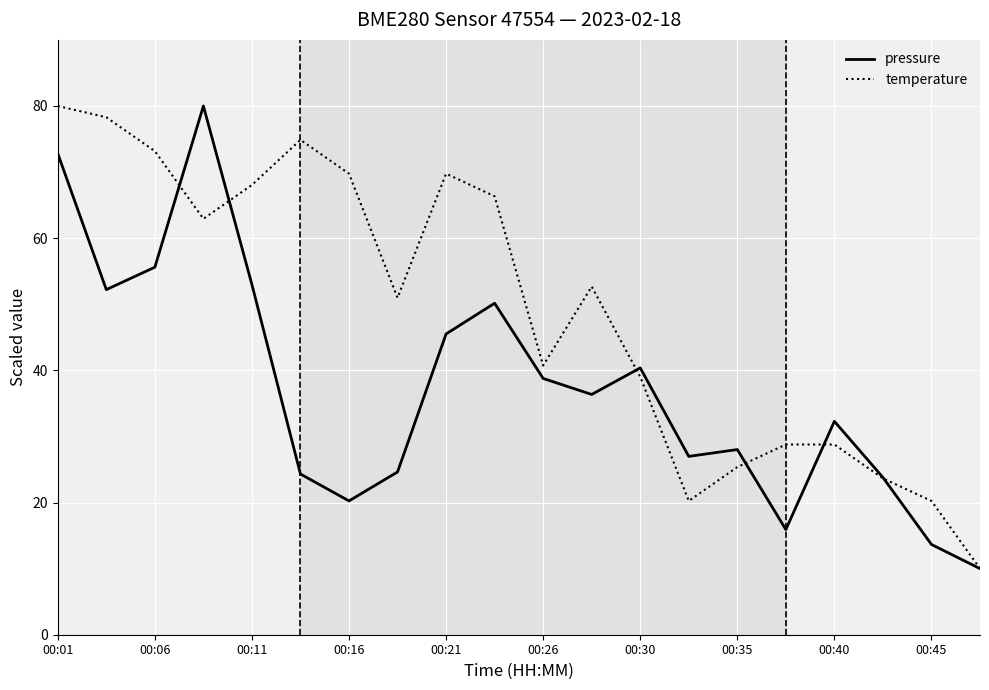

True or false: temperature has more than 2 interior local peaks.

True